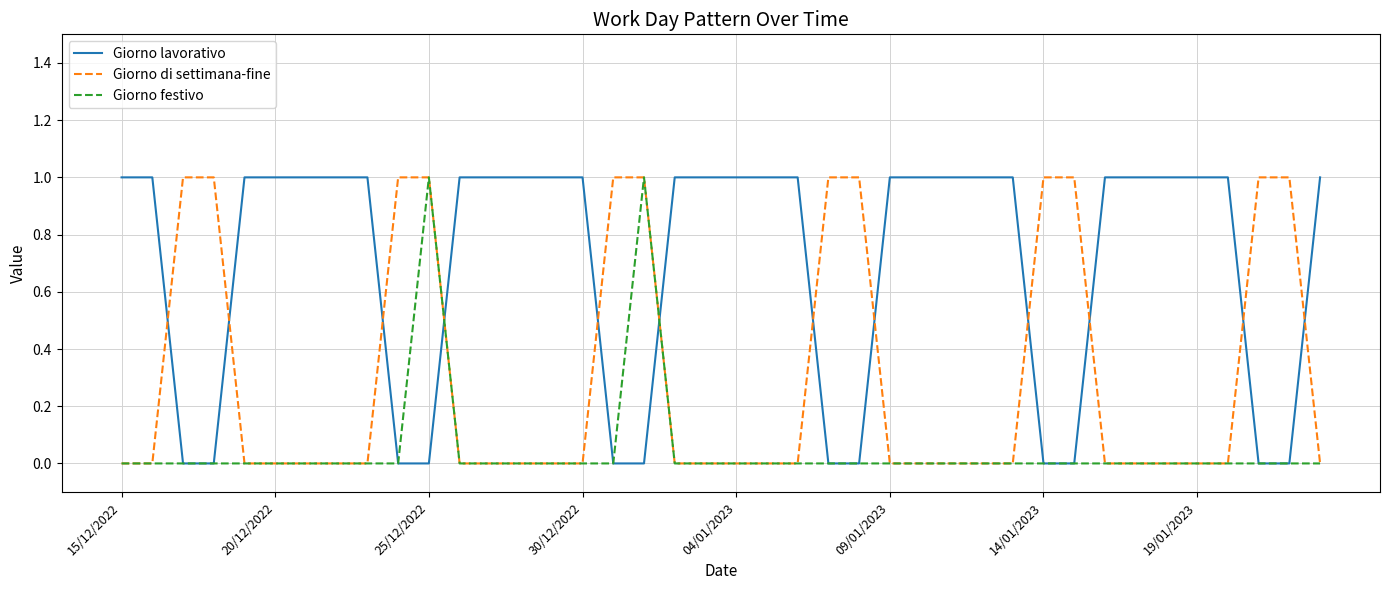

Which series has the largest total across all categories?

Giorno lavorativo